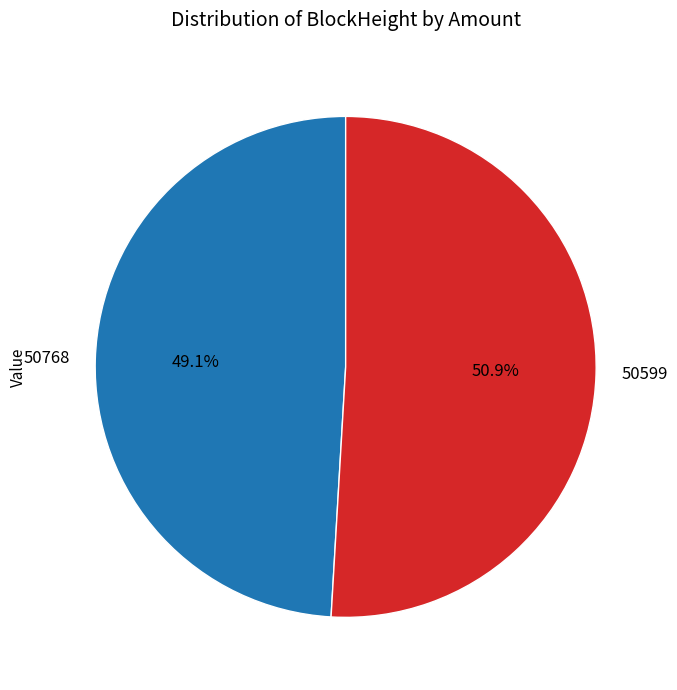

Approximately how many times larger is the value at 50599 compared to 50768?

1.0